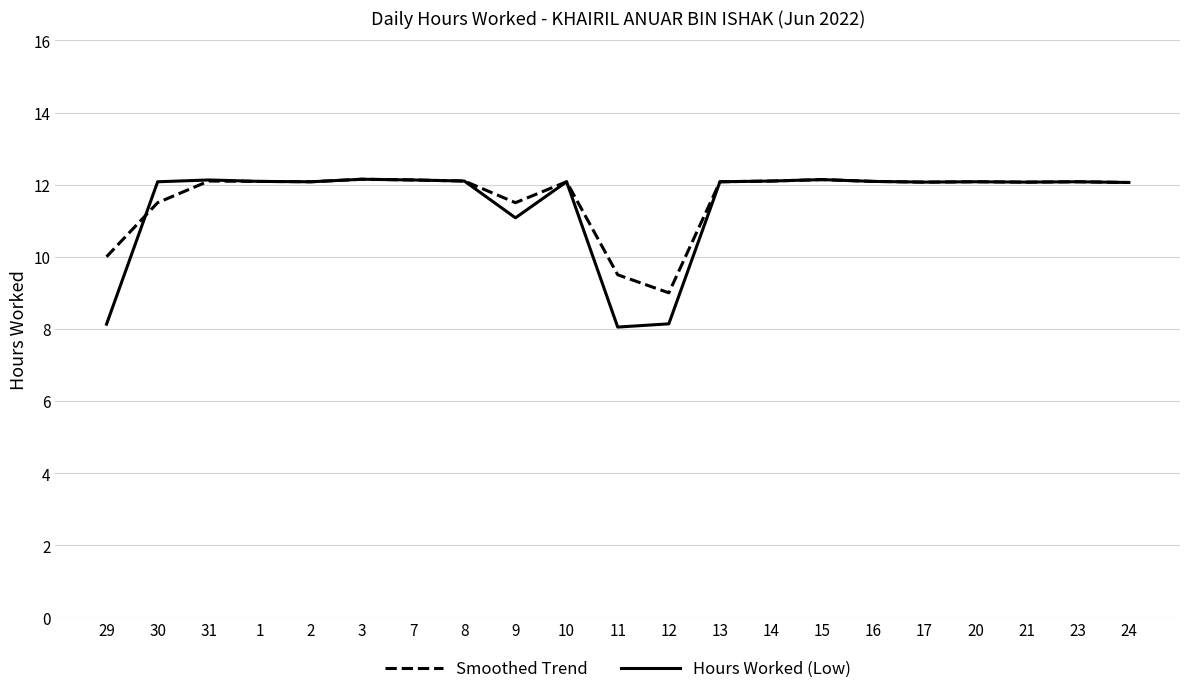

The Hours Worked (Low) series shows 7.9 at 10. True or false?

False